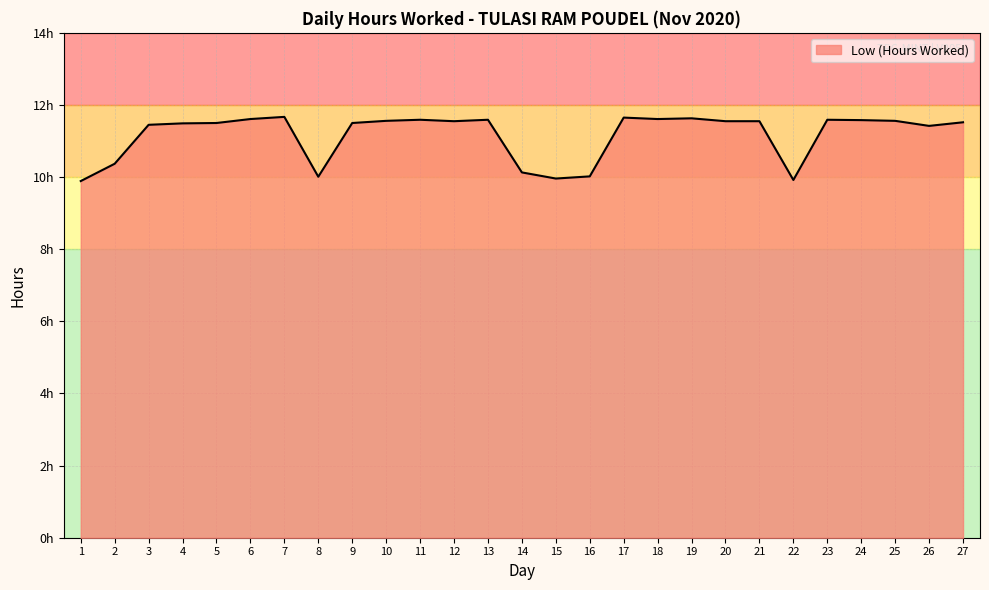

Reading left to right, transcribe all the data shown in this chart.

1=9.9	2=10.4	3=11.4	4=11.5	5=11.5	6=11.6	7=11.7	8=10.0	9=11.5	10=11.6	11=11.6	12=11.6	13=11.6	14=10.1	15=10.0	16=10.0	17=11.7	18=11.6	19=11.6	20=11.6	21=11.6	22=9.9	23=11.6	24=11.6	25=11.6	26=11.4	27=11.5